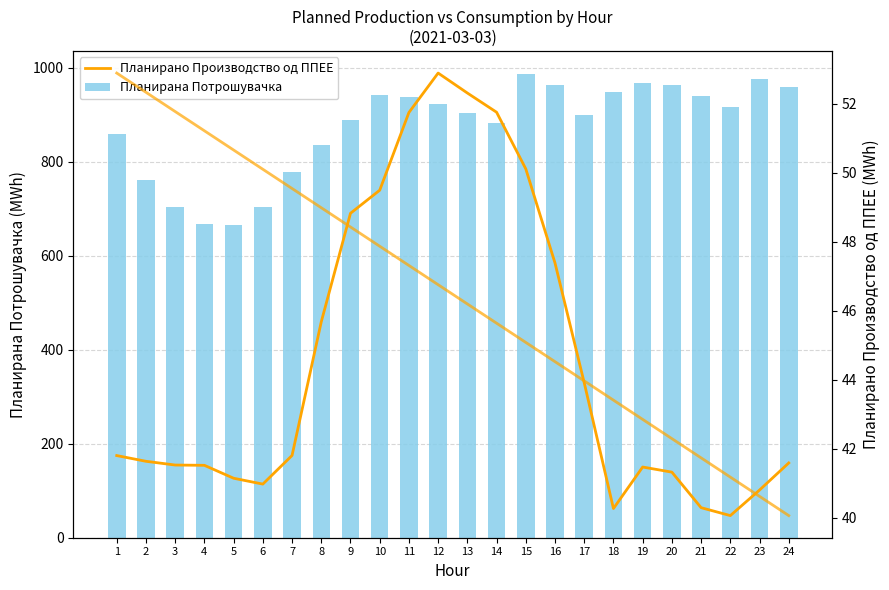

Reading right to left, list all the values displayed in this chart.

Планирана Потрошувачка: 959.0	975.5	915.4	938.4	963.0	967.9	947.0	898.3	962.5	986.0	882.6	902.9	922.0	937.5	941.5	888.9	835.8	778.0	702.4	666.1	668.1	703.6	761.2	858.5
Планирано Производство од ППЕЕ: 41.6	40.8	40.1	40.3	41.3	41.5	40.3	43.9	47.4	50.1	51.8	52.3	52.9	51.8	49.5	48.8	45.7	41.8	41.0	41.1	41.5	41.5	41.6	41.8